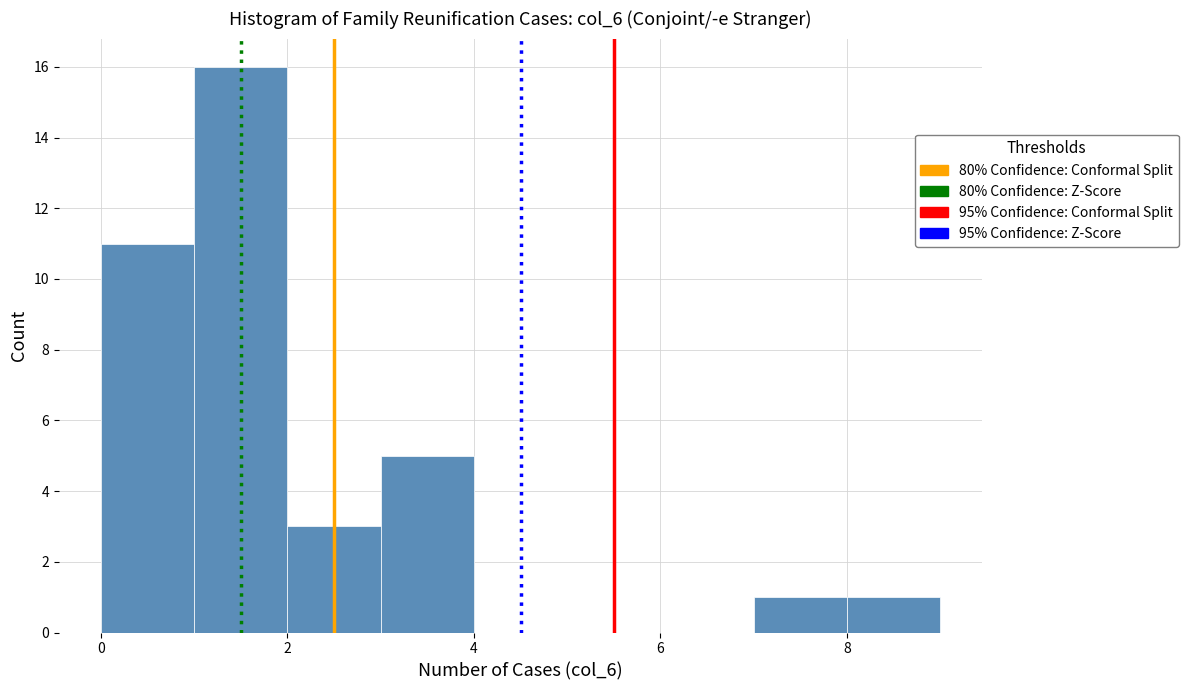

Reading left to right, list every bar in this chart as the range it spans on the x-axis followed by its height. The values are not printed on the chart, so give them approximately, as read against the axis.

0 to 1: 11
1 to 2: 16
2 to 3: 3
3 to 4: 5
4 to 5: 0
5 to 6: 0
6 to 7: 0
7 to 8: 1
8 to 9: 1